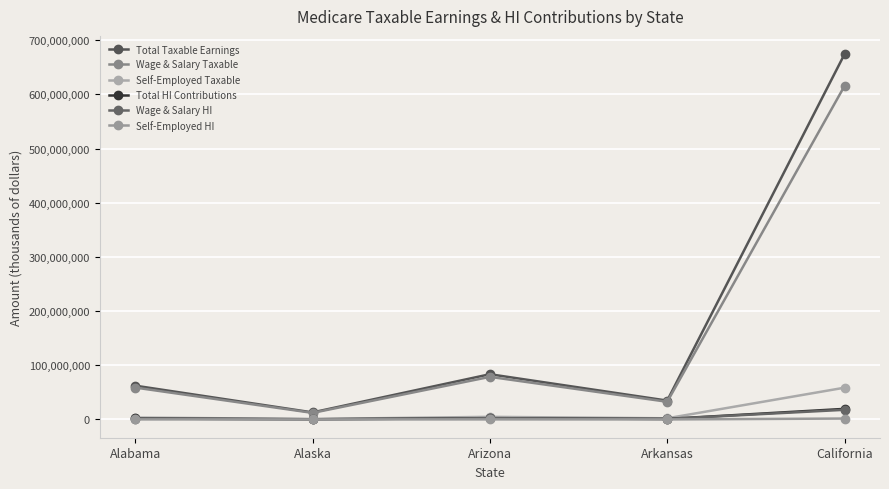

How many lines are shown in the chart?

6